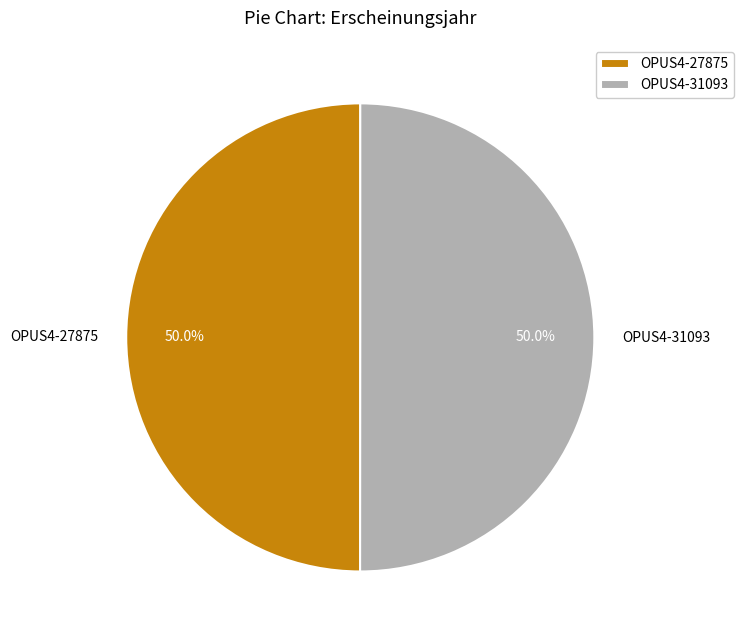

What percentage is NOT represented by OPUS4-27875?

50.0%